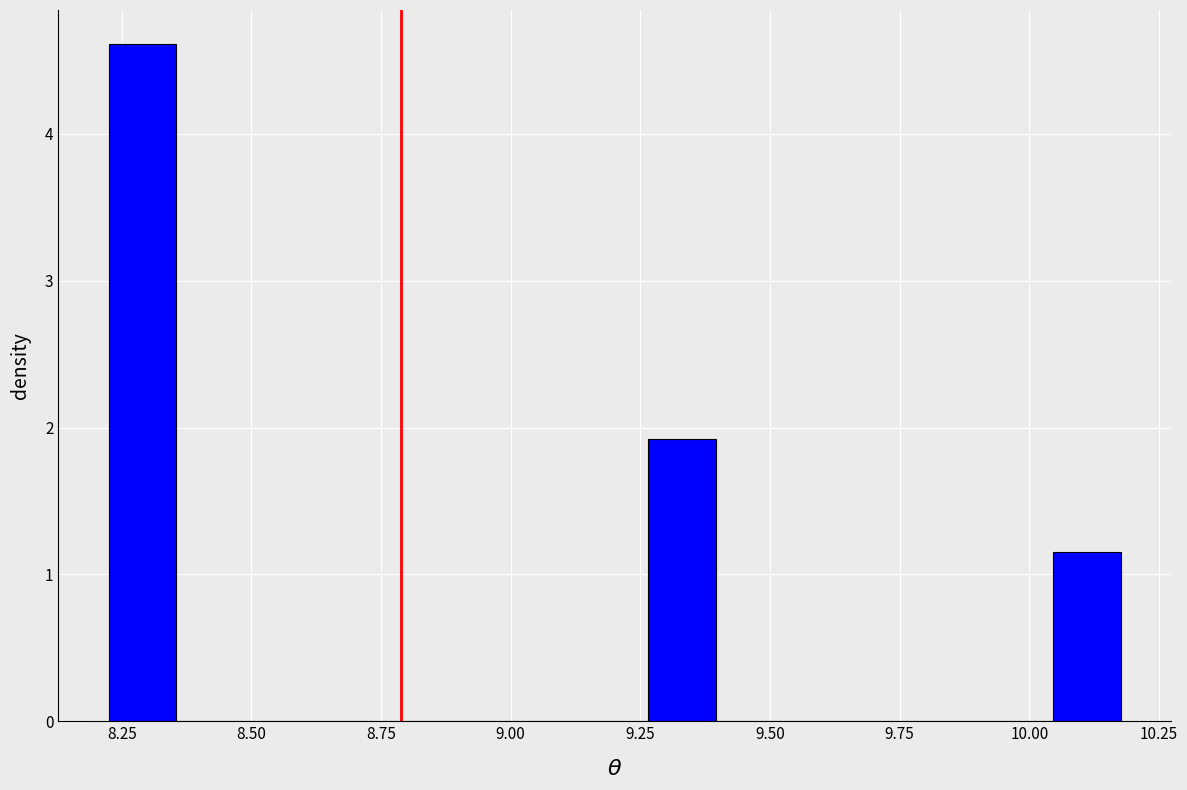

Read against the x-axis, roughly where is the centre of the tallest bar?

8.30